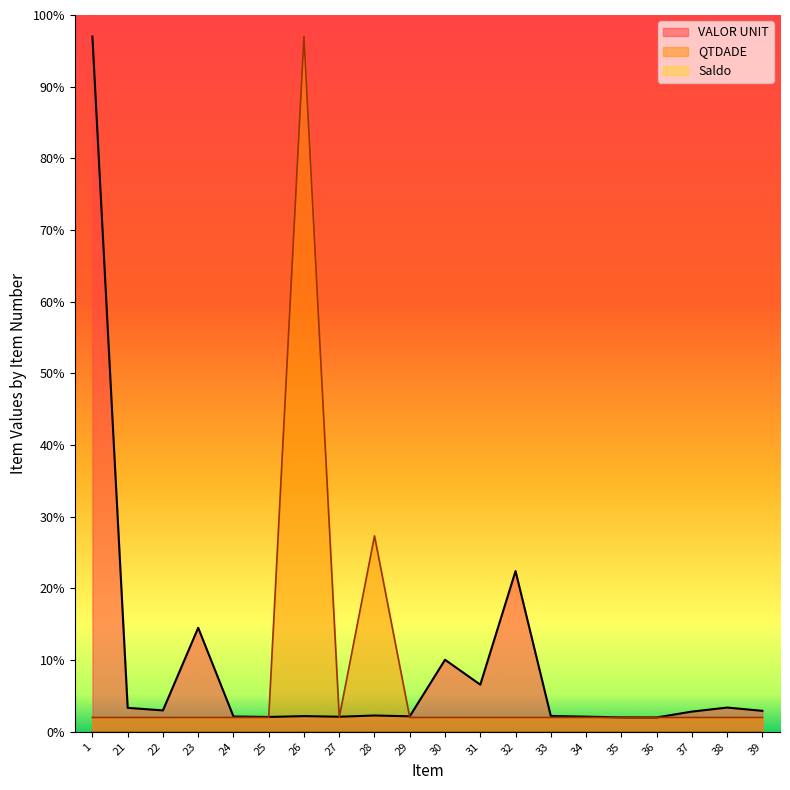

Reading right to left, transcribe all the data shown in this chart.

VALOR UNIT: 39=2.9	38=3.4	37=2.8	36=2.0	35=2.0	34=2.1	33=2.2	32=22.4	31=6.6	30=10.1	29=2.2	28=2.3	27=2.1	26=2.2	25=2.1	24=2.1	23=14.5	22=3.0	21=3.3	1=97.0
QTDADE_filled: 39=2.0	38=2.0	37=2.0	36=2.0	35=2.0	34=2.0	33=2.0	32=2.0	31=2.0	30=2.0	29=2.0	28=27.3	27=2.0	26=97.0	25=2.0	24=2.0	23=2.0	22=2.0	21=2.0	1=2.0